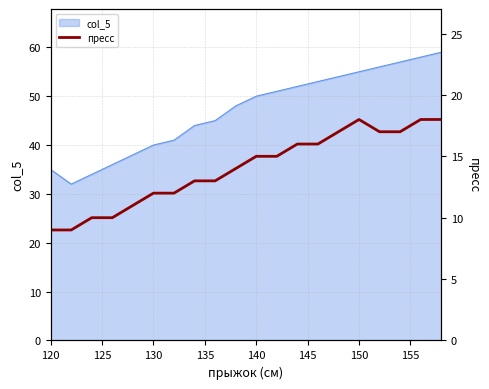

Is it true that col_5 equals 50 at 140?

True